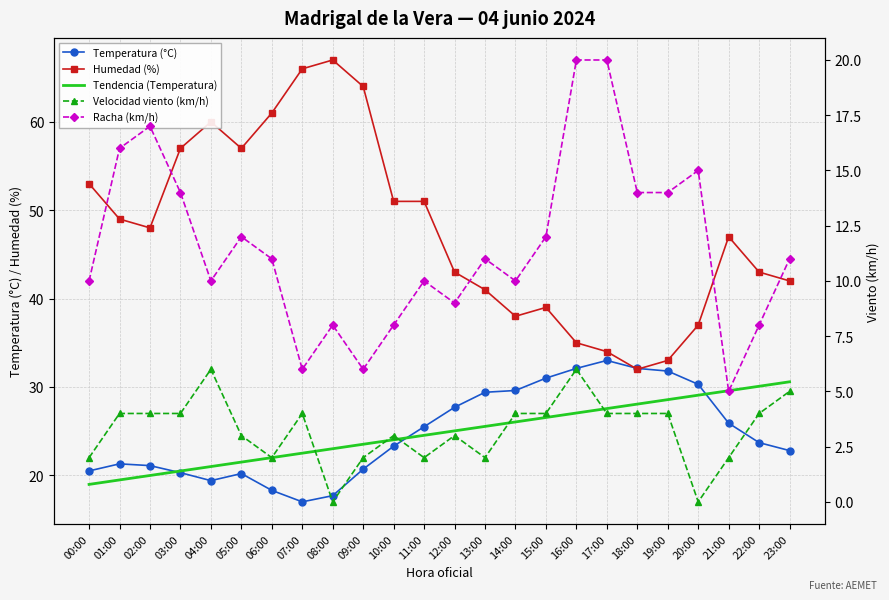

Where does the Racha (km/h) series first go above 11?

01:00